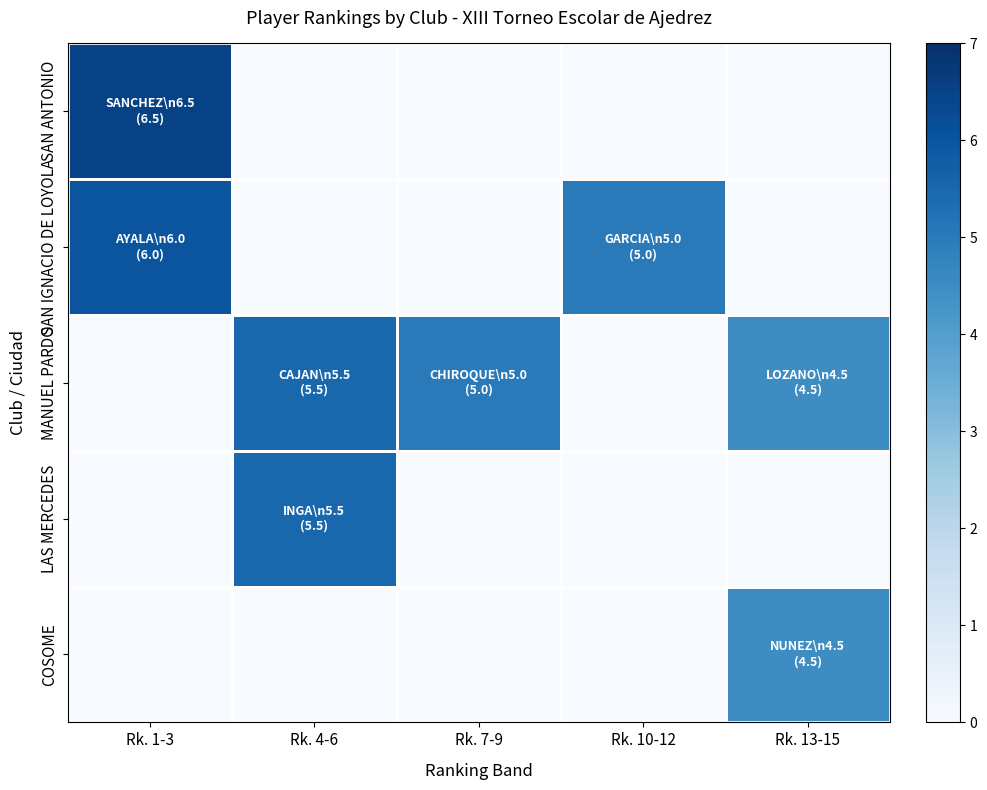

Which series has the widest spread of values?

SAN ANTONIO